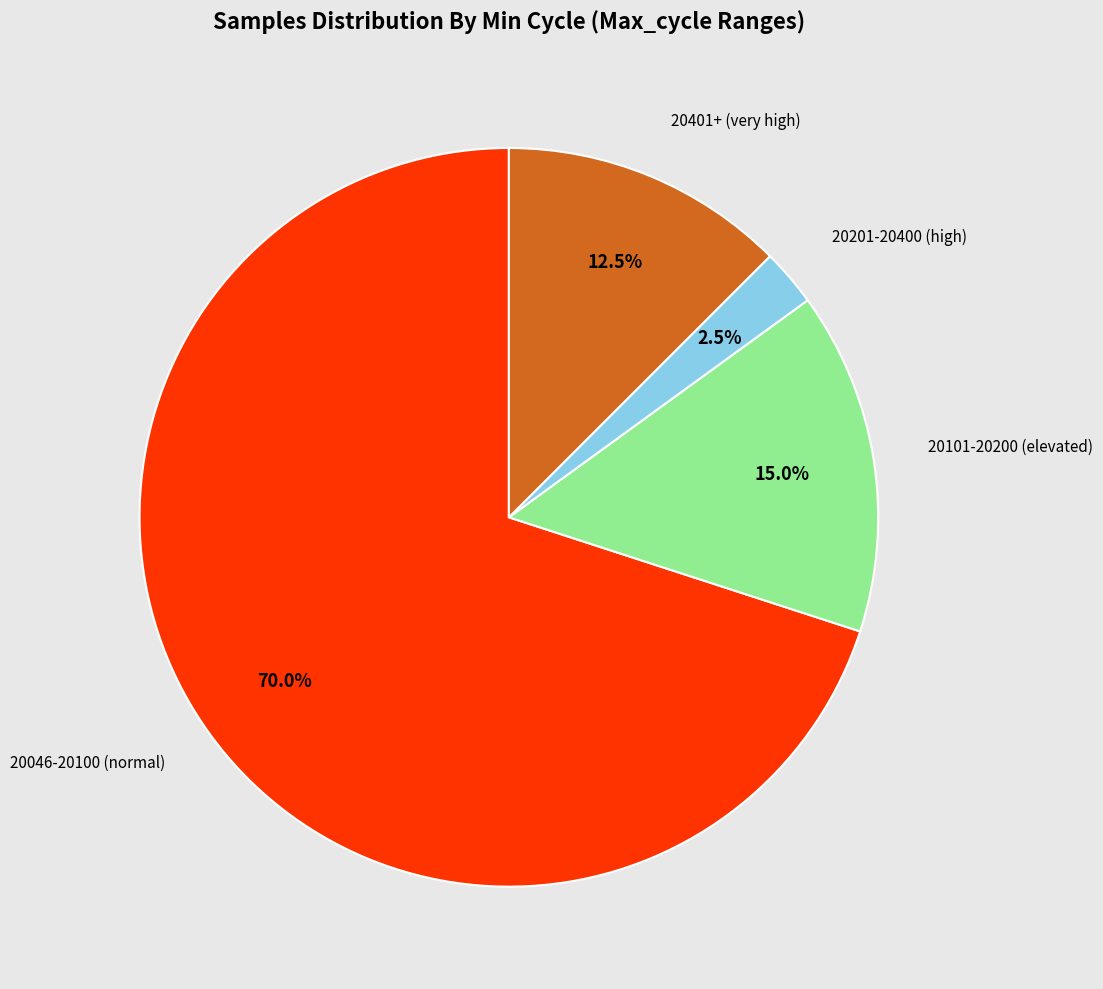

How many slices are in this pie chart?

4